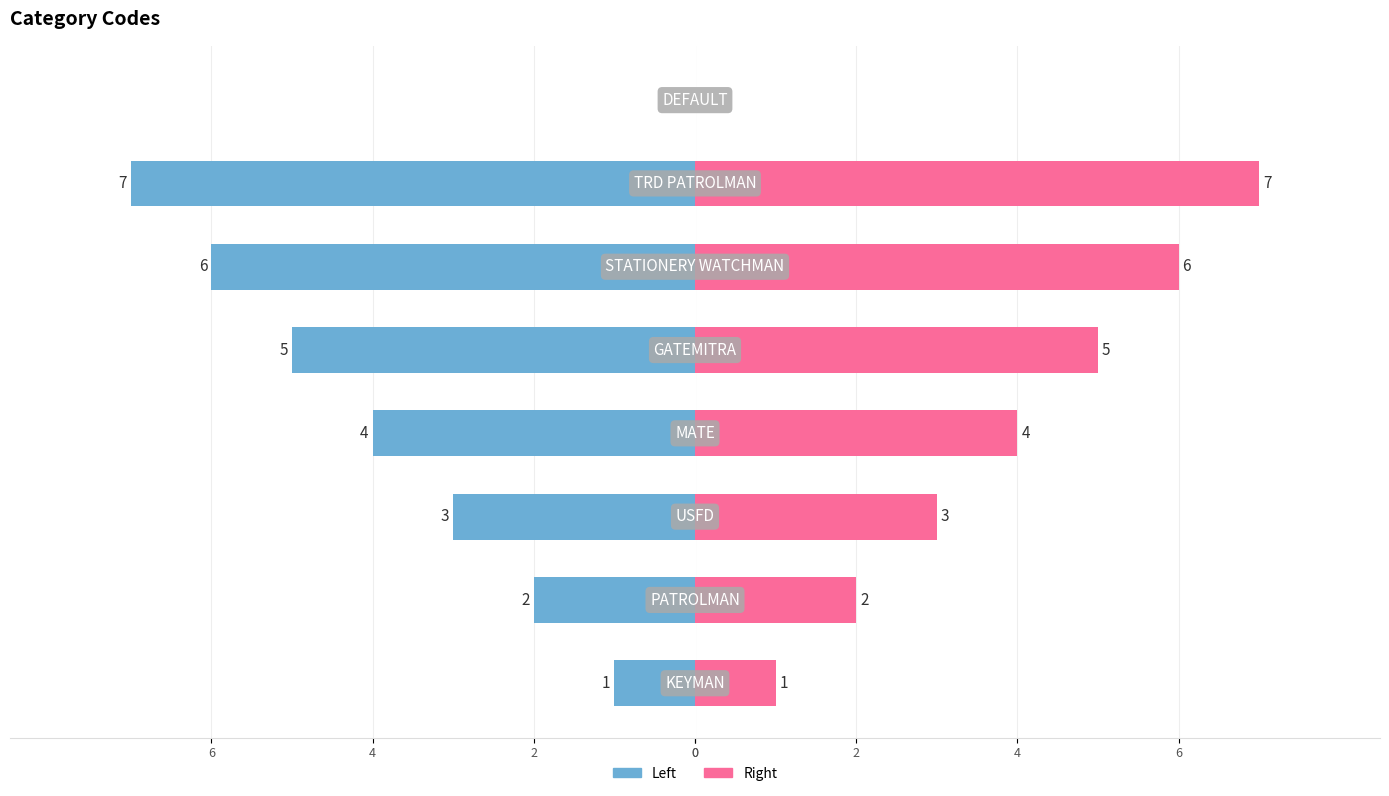

Count the col_1 (right) values in the range 2 to 6.

5